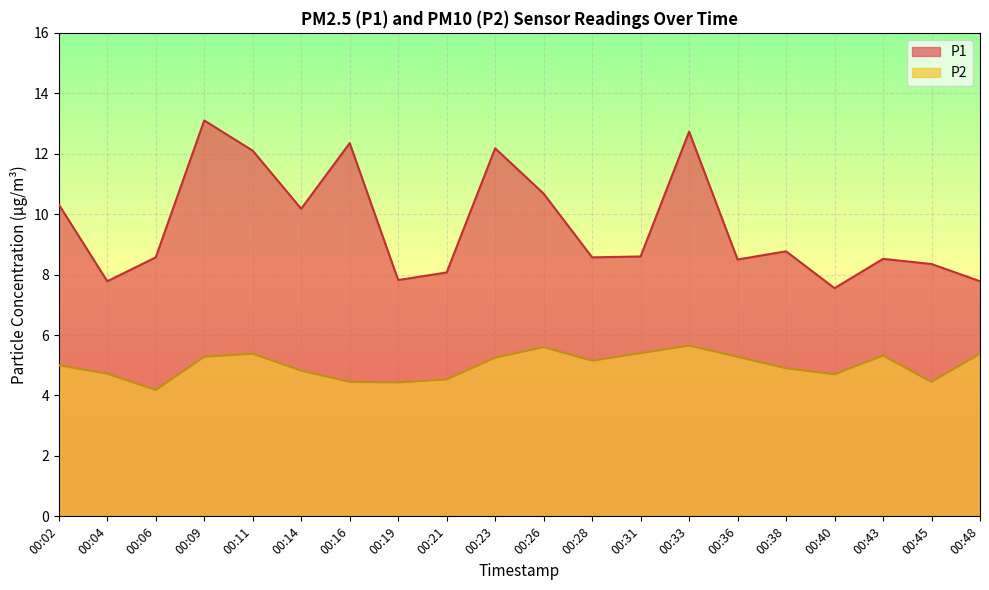

The value of P1 at 00:48 is 7.8. True or false?

True